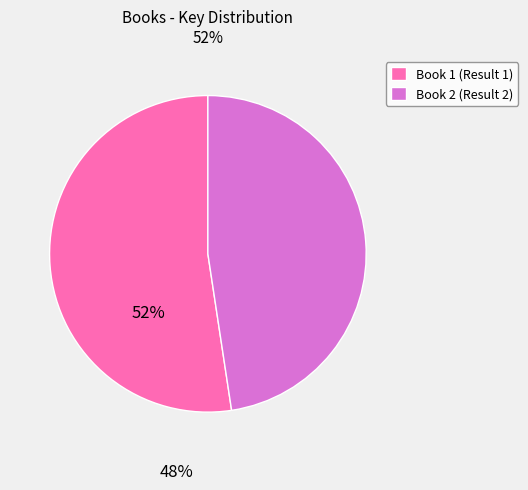

Rank the categories by value from highest to lowest.

Book 1 (Result 1), Book 2 (Result 2)